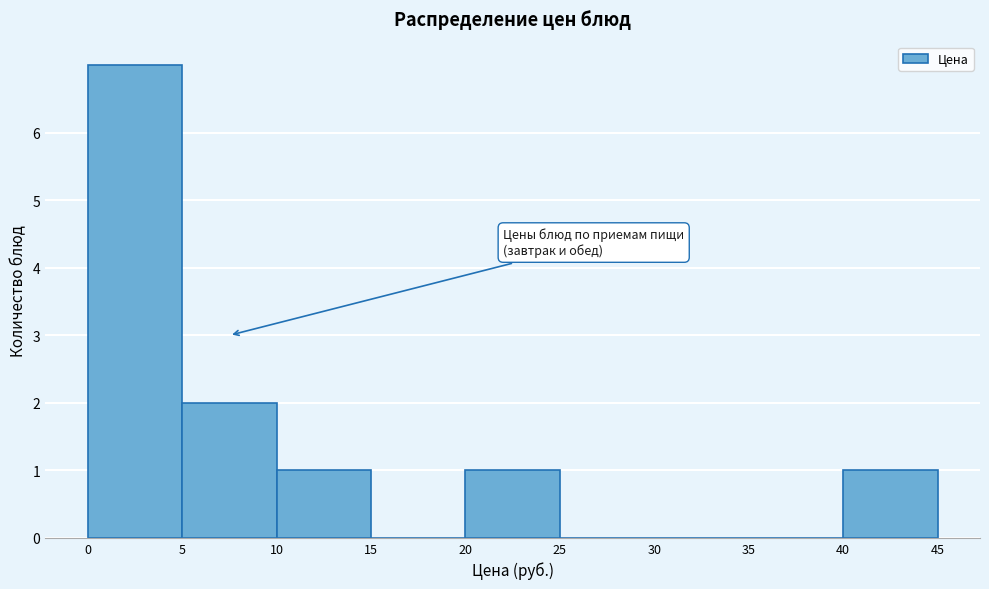

Which range on the x-axis has the tallest bar?

0 to 5